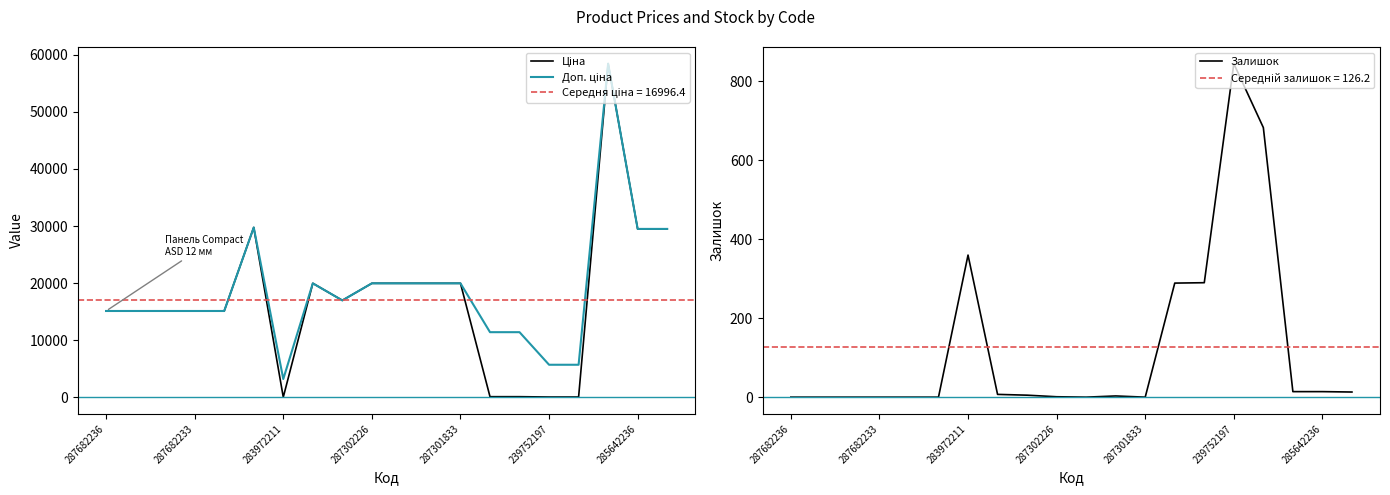

Is it true that Залишок equals 845 at 239752197?

True